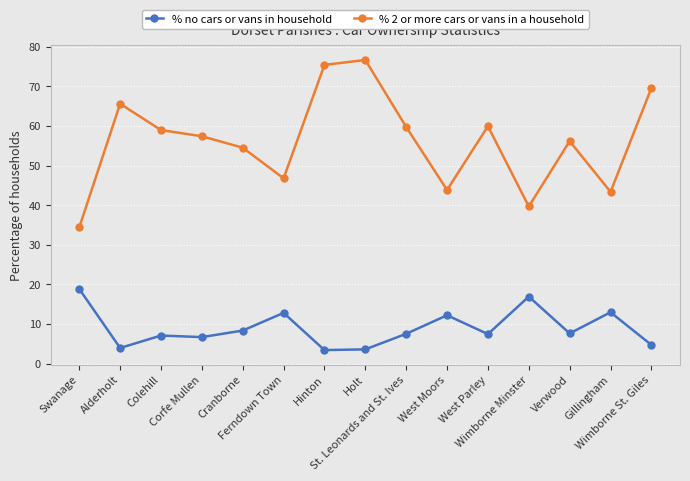

At Wimborne St. Giles, list the series in order from smallest to largest.

% no cars or vans in household, % 2 or more cars or vans in a household